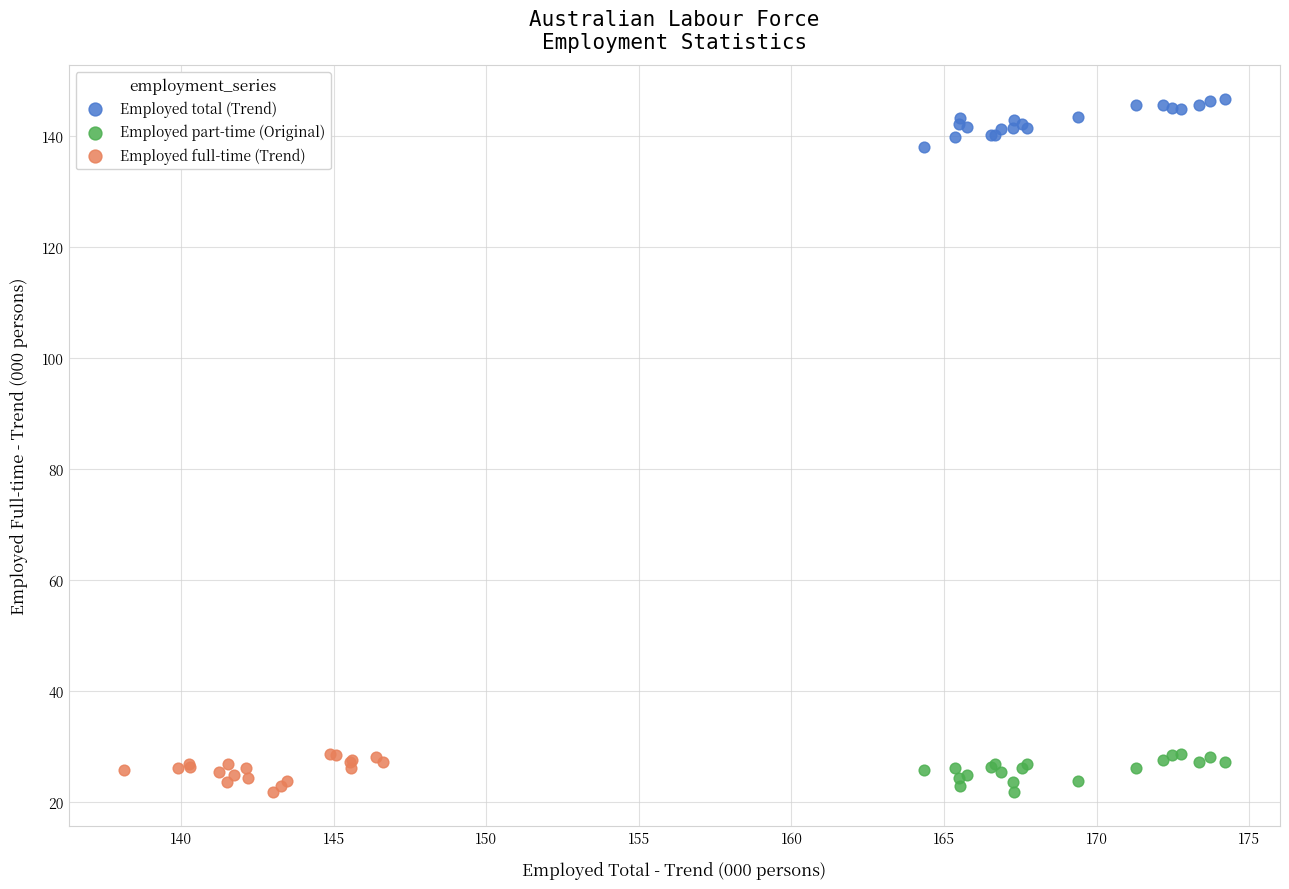

What are all the series names shown in the legend?

Employed total (Trend), Employed part-time (Original), Employed full-time (Trend)